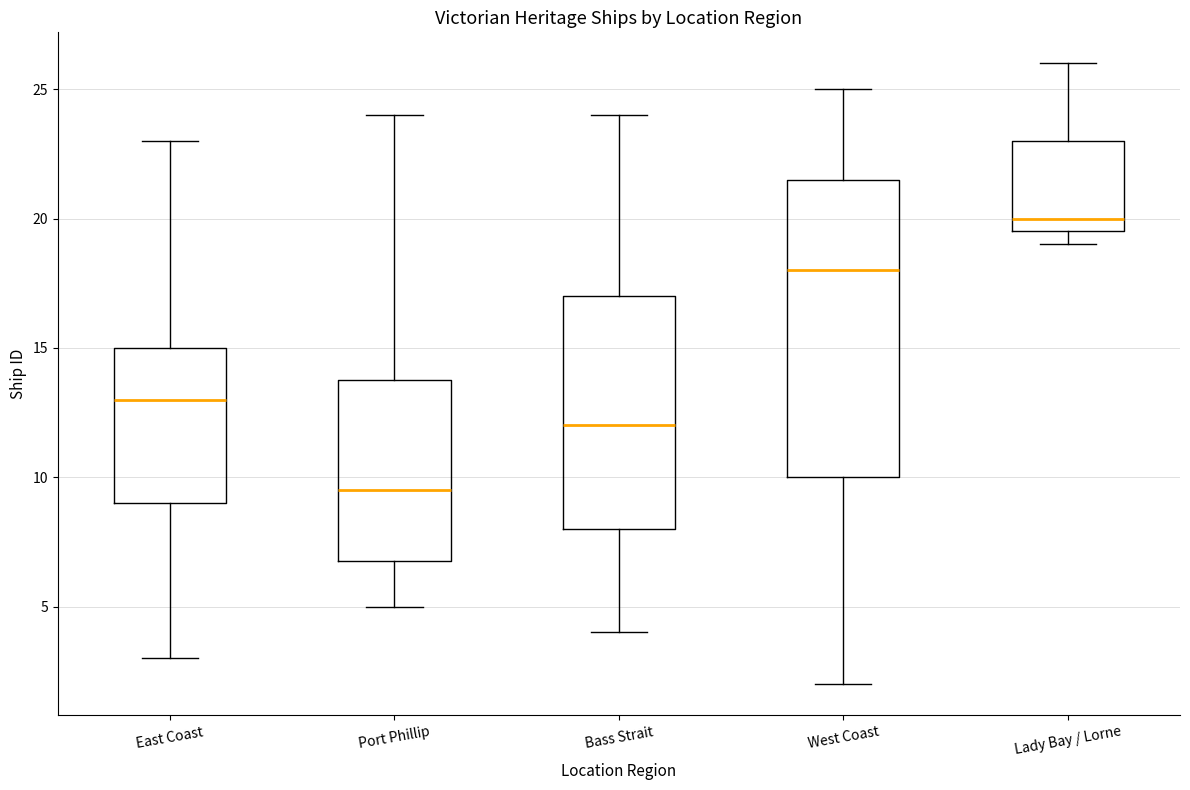

Comparing the boxes themselves (not the whiskers), which one is the tallest?

West Coast